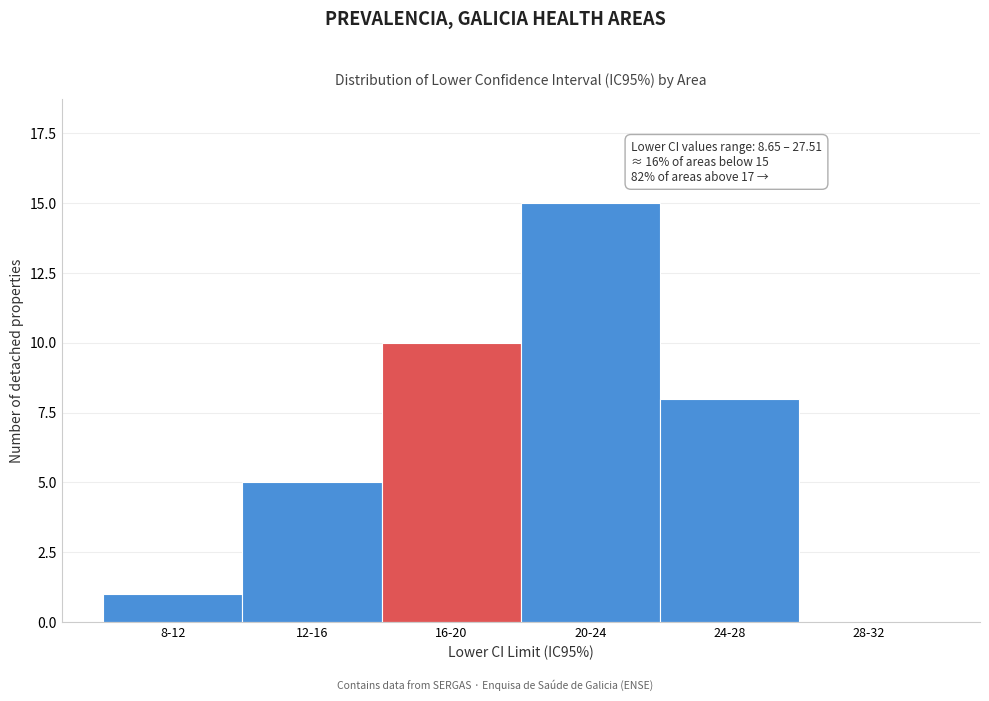

Reading left to right, transcribe all the data shown in this chart.

8-12=1	12-16=5	16-20=10	20-24=15	24-28=8	28-32=0